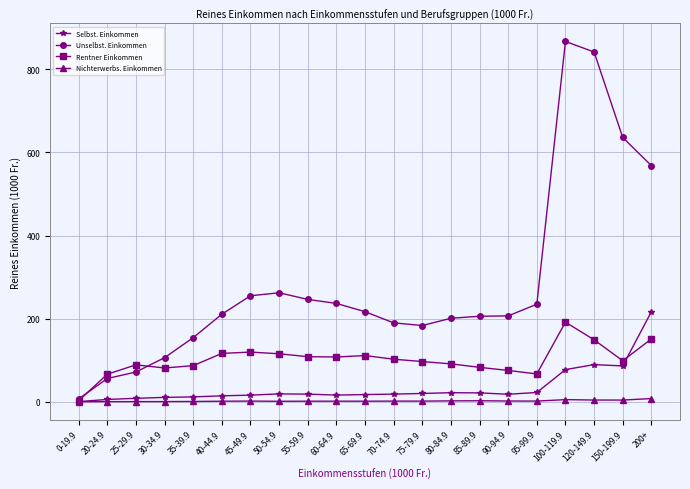

What is the maximum value shown in the chart?

867.2